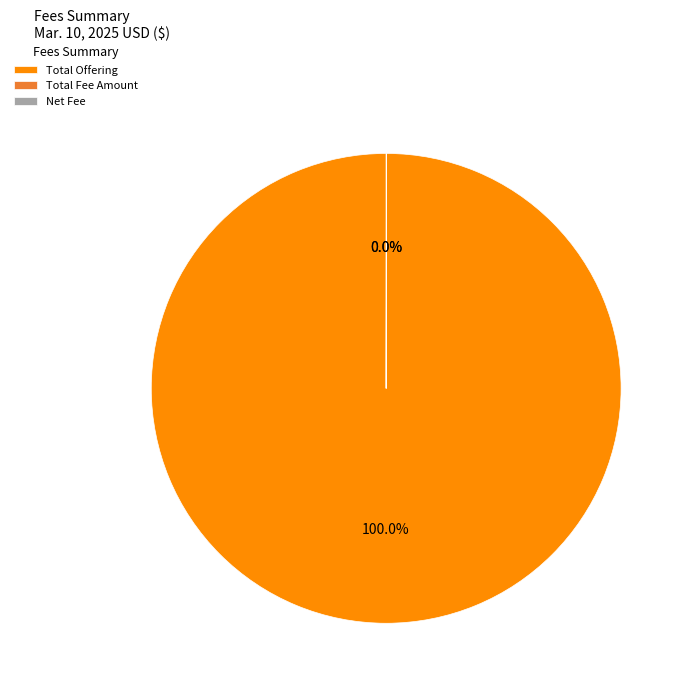

Is there a majority slice in this chart?

Yes